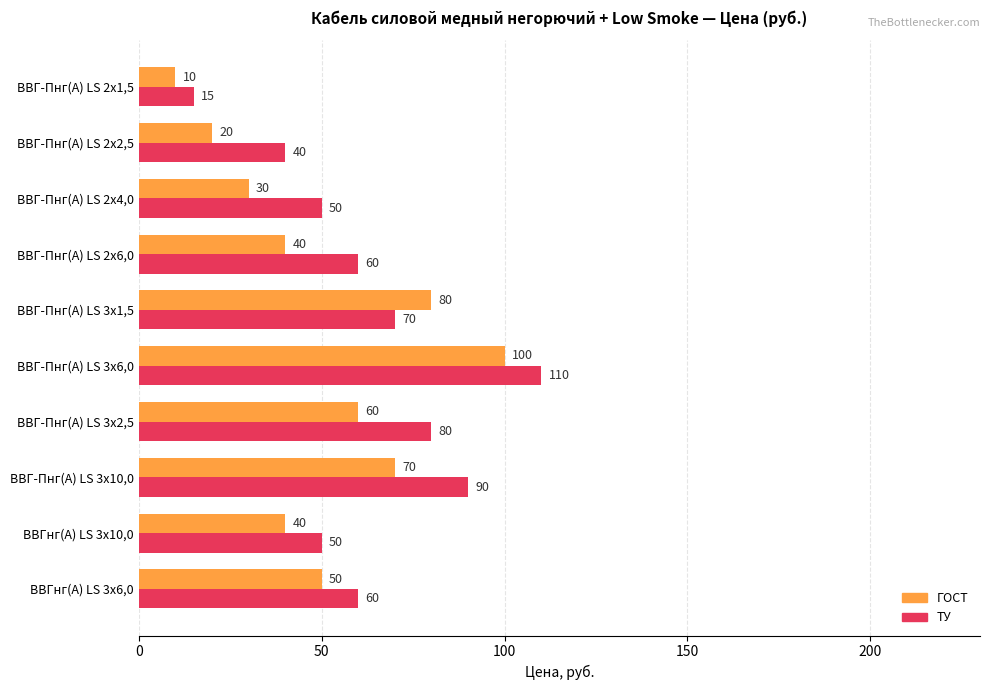

Which series has the largest total across all categories?

ТУ